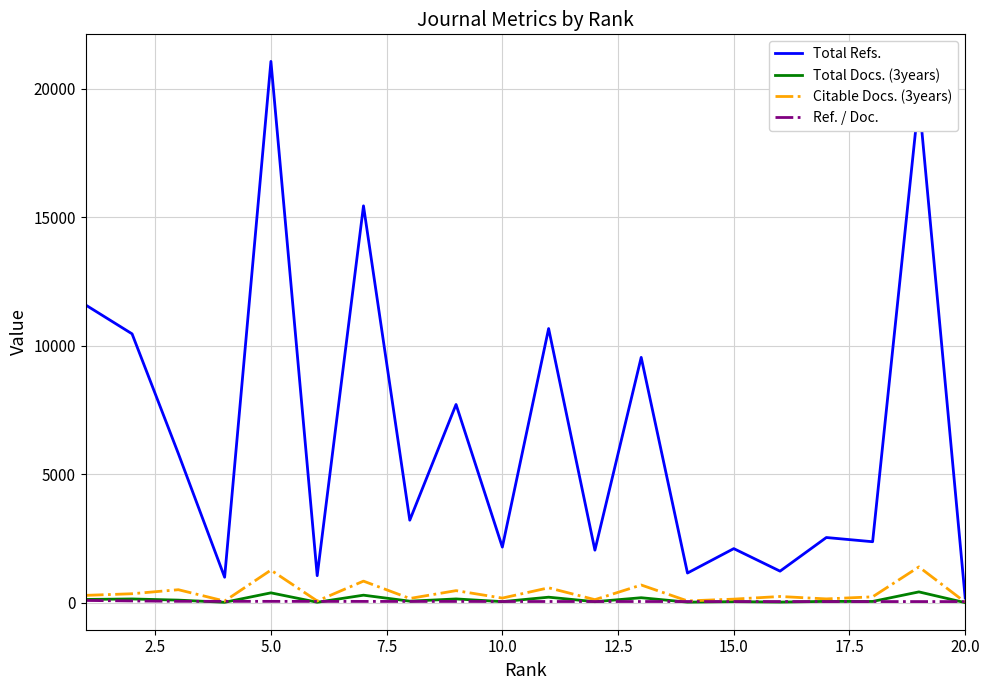

Which series has the largest total across all categories?

Total Refs.